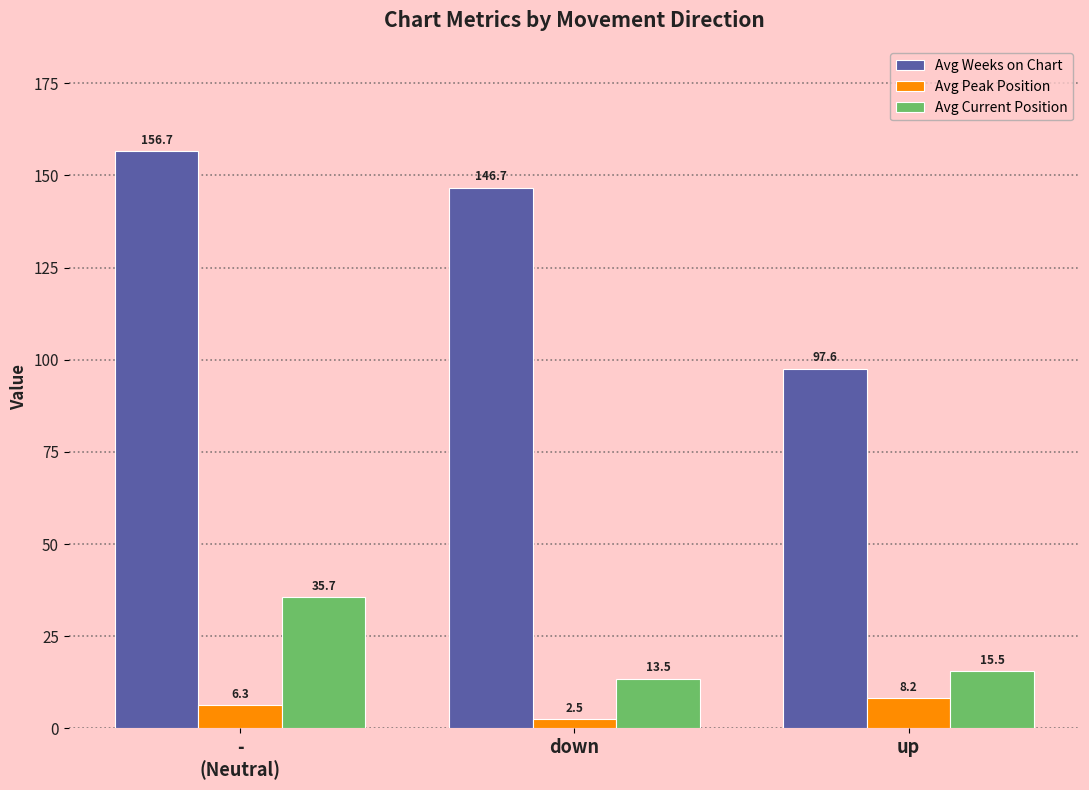

At which label is Avg Current Position closest to 24?

up